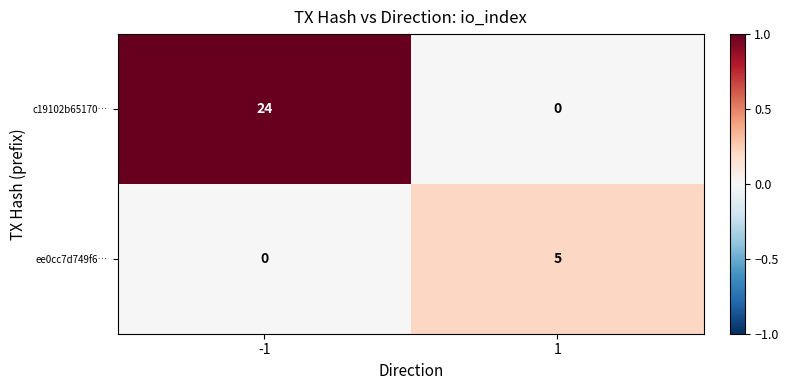

Rank the series by their average value, from highest to lowest.

c19102b65170…, ee0cc7d749f6…